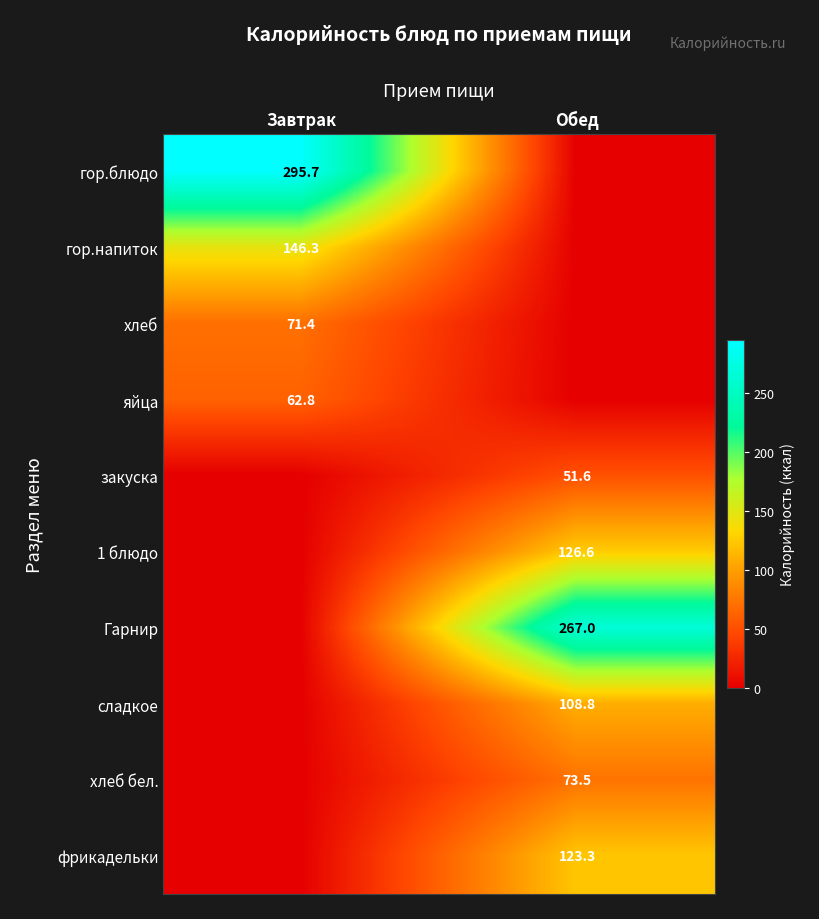

Where is гор.блюдо nearest to the value 147?

Обед